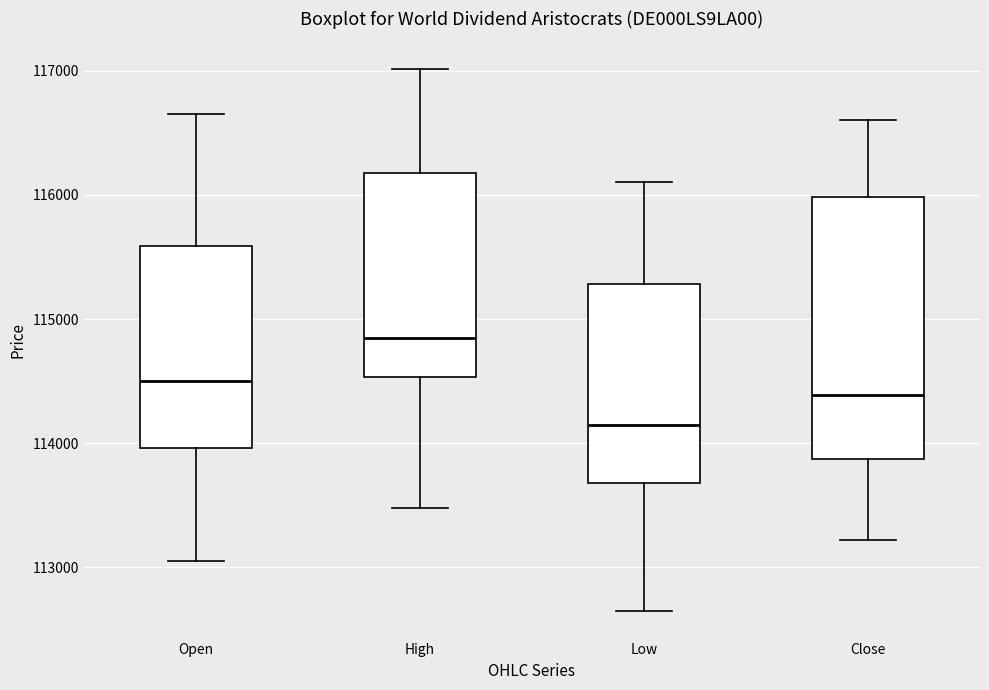

Reading left to right, transcribe this box plot: for each box, give where its median line is, the range the box spans, and where its two whiskers end, as read against the y-axis. The values are not printed on the chart, so give them approximately, as read against the axis.

Open: median 114500, box 114000 to 115600, whiskers 113100 to 116700
High: median 114800, box 114500 to 116200, whiskers 113500 to 117000
Low: median 114100, box 113700 to 115300, whiskers 112600 to 116100
Close: median 114400, box 113900 to 116000, whiskers 113200 to 116600